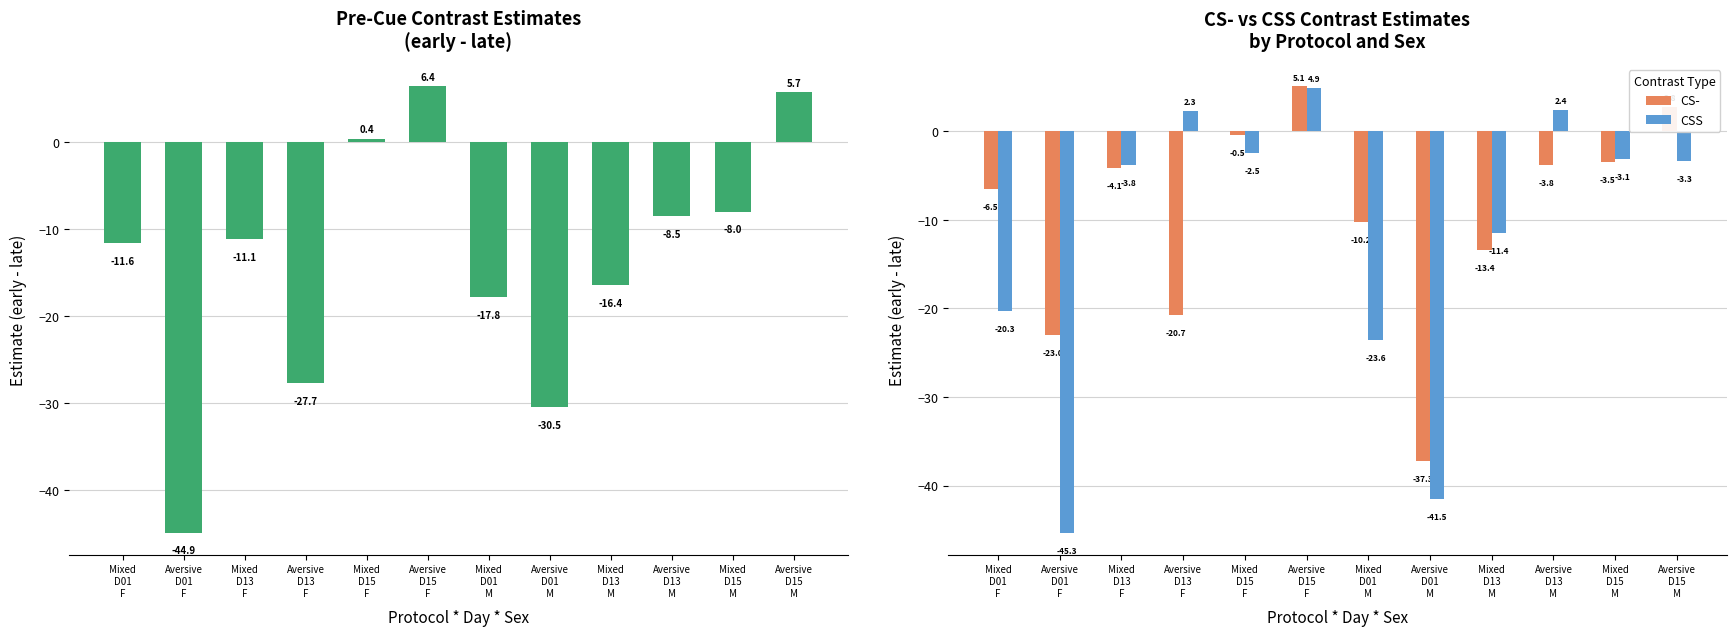

What is the label of the 2nd bar from the left?

Aversive
D01
F